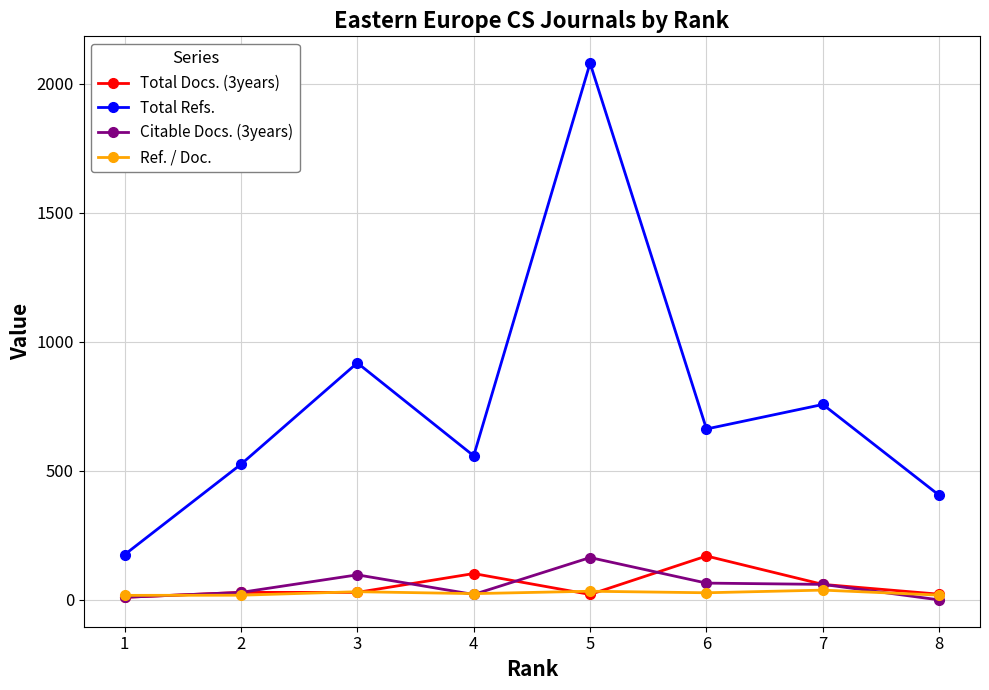

What is the value of the Ref. / Doc. point at the 3rd from the left?

31.7